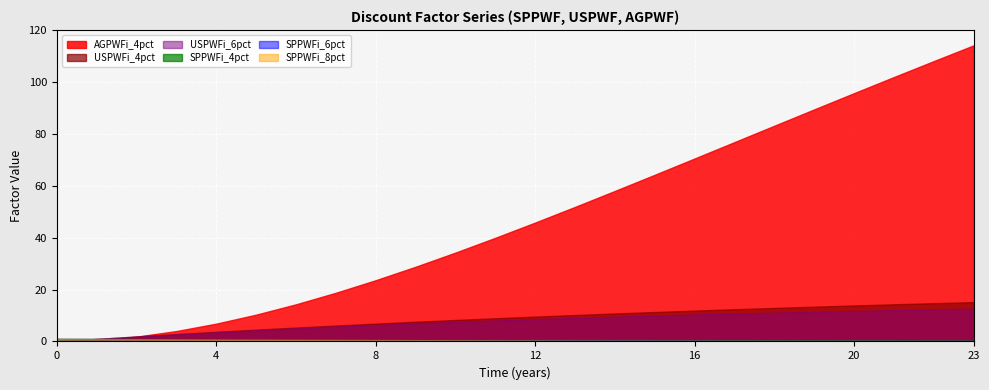

The SPPWFi_6pct series shows 1.4 at 0. True or false?

False